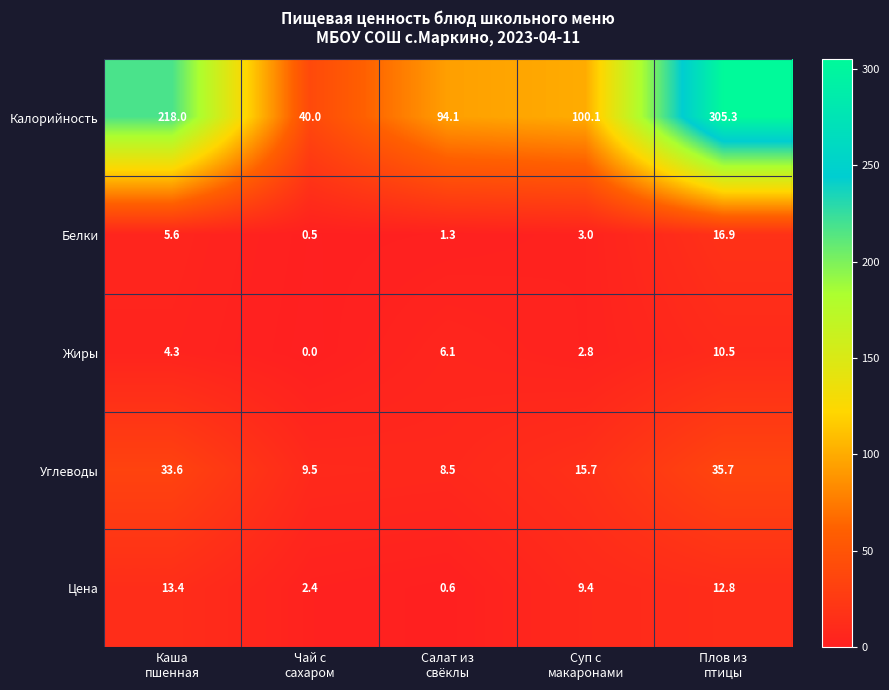

How many series are shown in this chart?

5